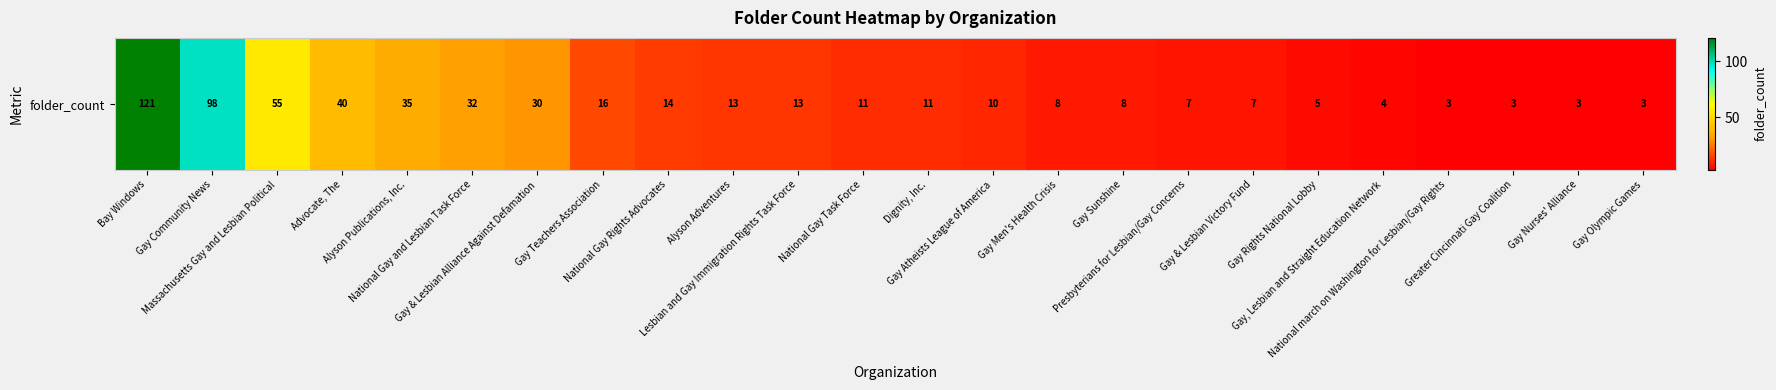

How many values are below 11?

11